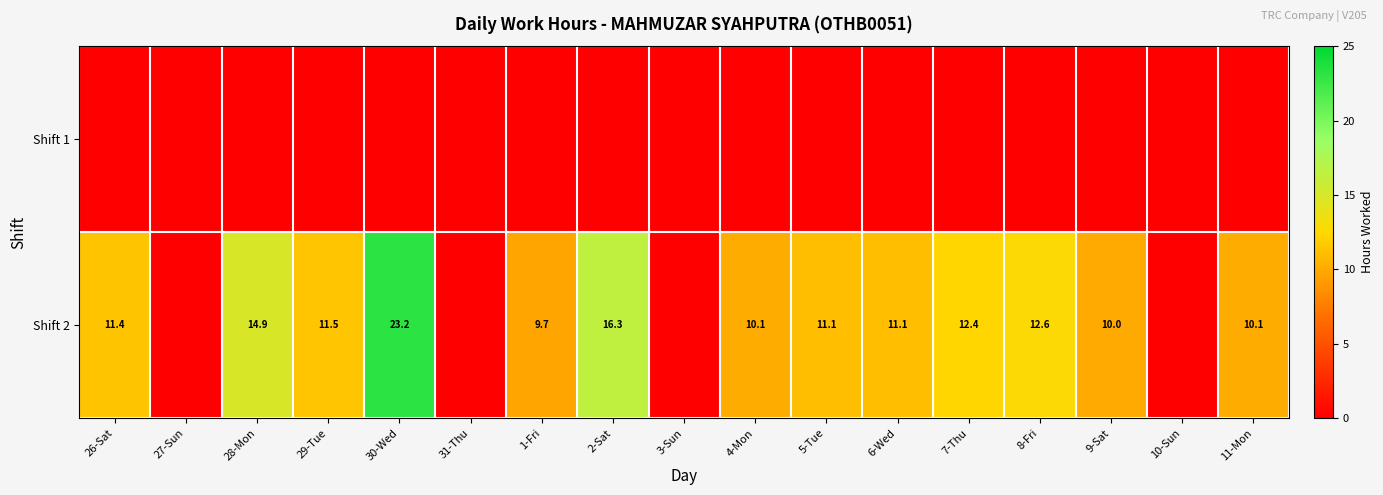

At how many categories does at least one series exceed 3?

13